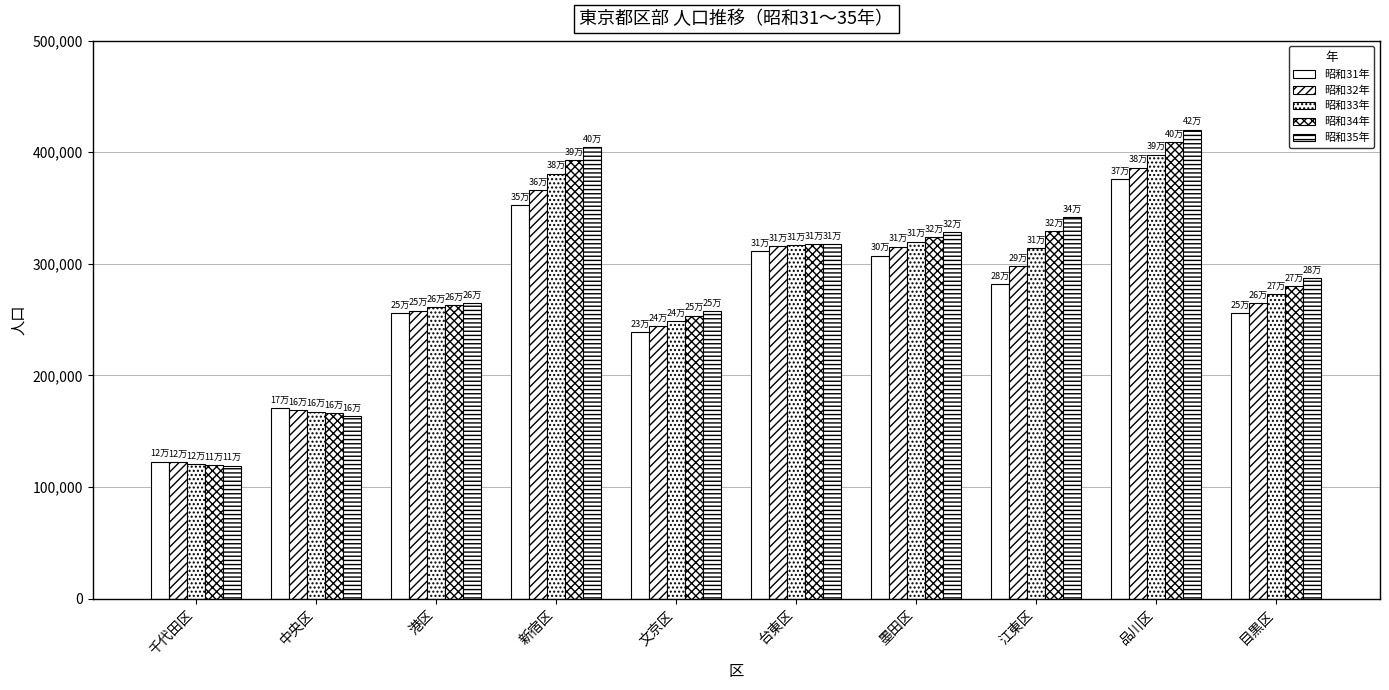

How many data points in 昭和35年 are less than 317711?

5